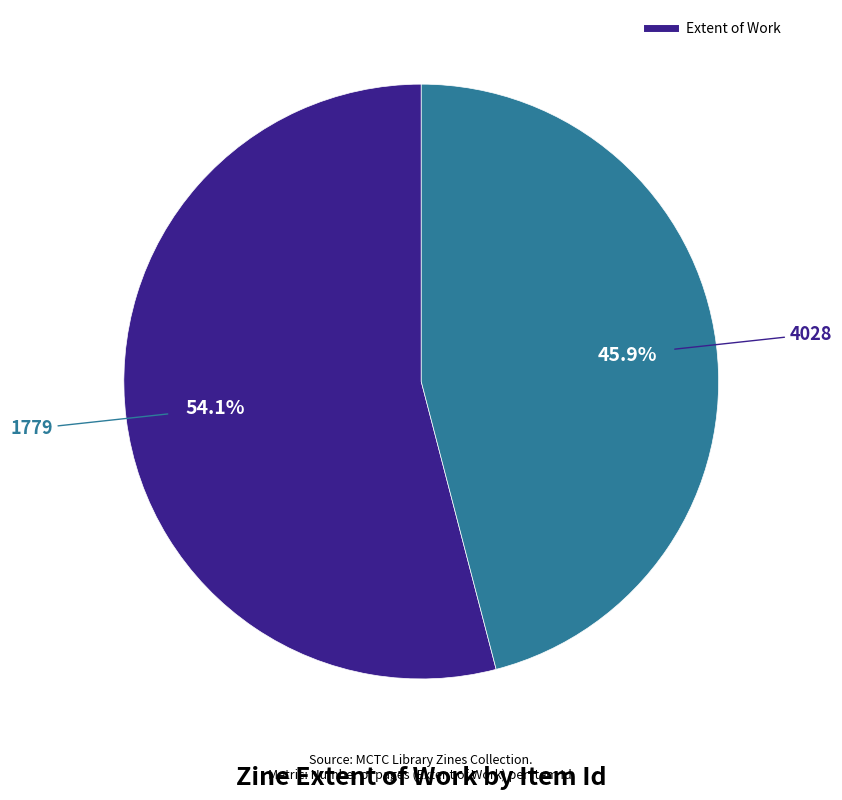

Is there any slice that represents more than half of the pie?

Yes